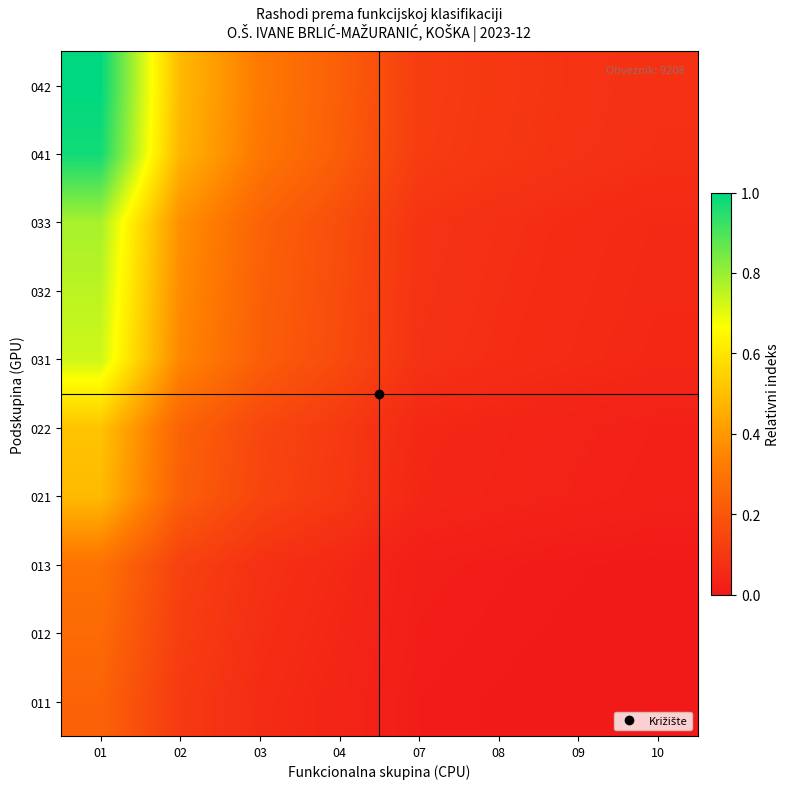

Between 01 and 07, which is larger?

01